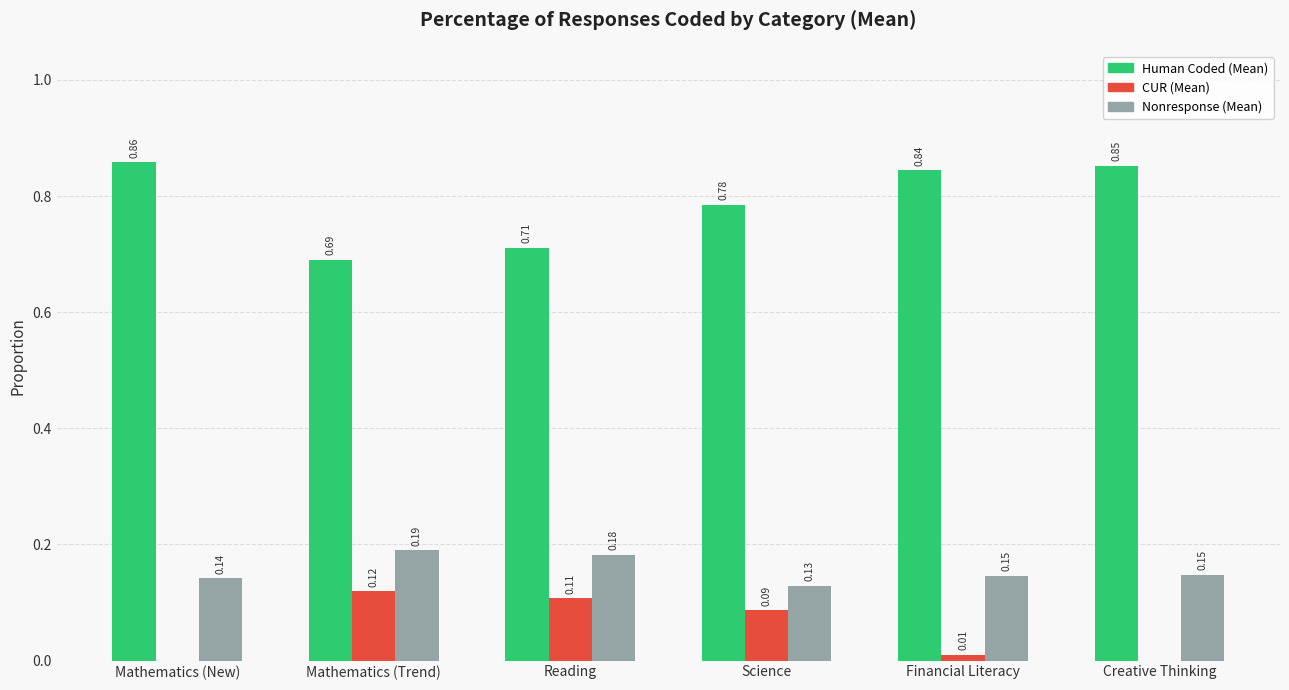

Which series has the largest total across all categories?

Human Coded (Mean)